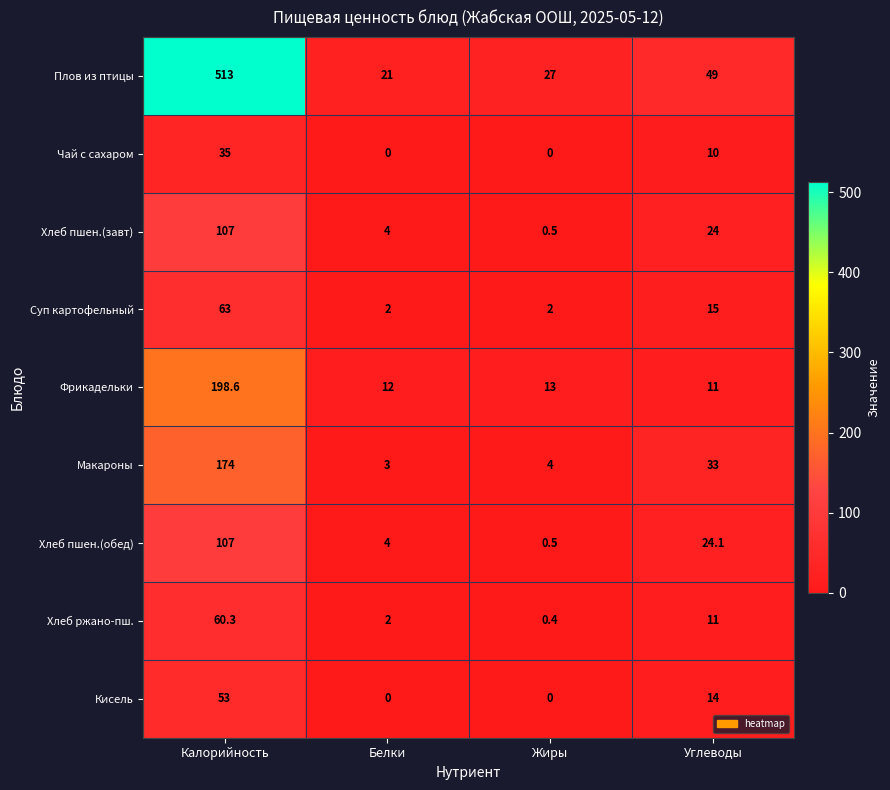

List the labels in order of Плов из птицы value, largest first.

Калорийность, Углеводы, Жиры, Белки